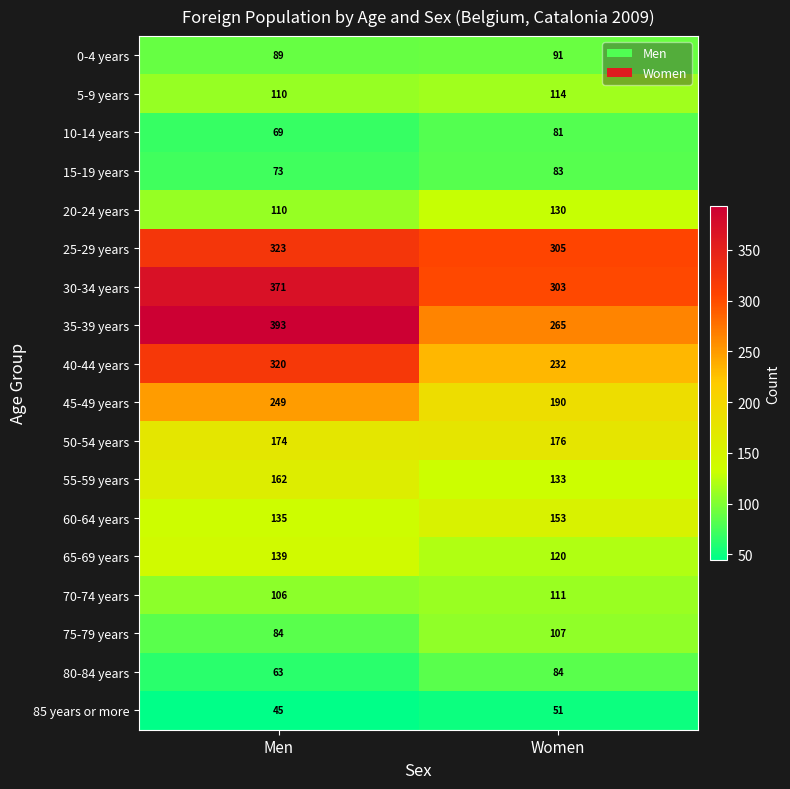

What is the sum of all 30-34 years values?

674